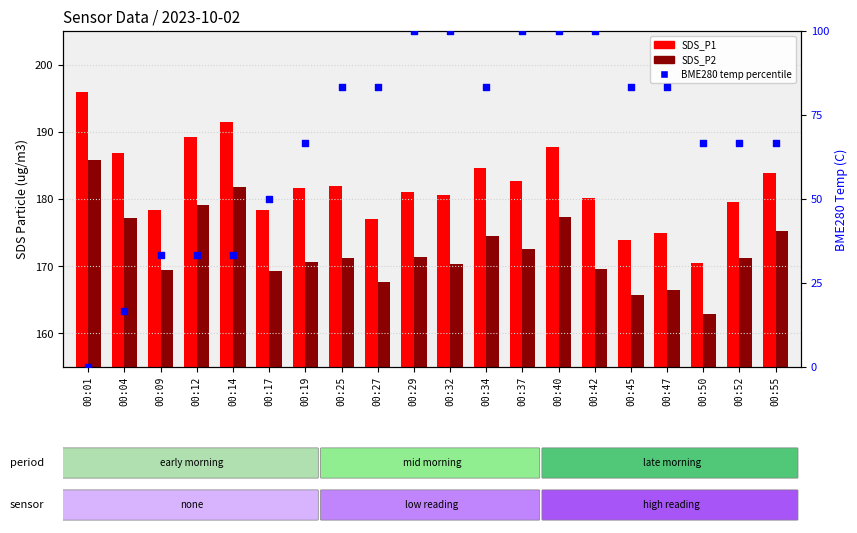

What is the total value across all series at 00:32?

450.8